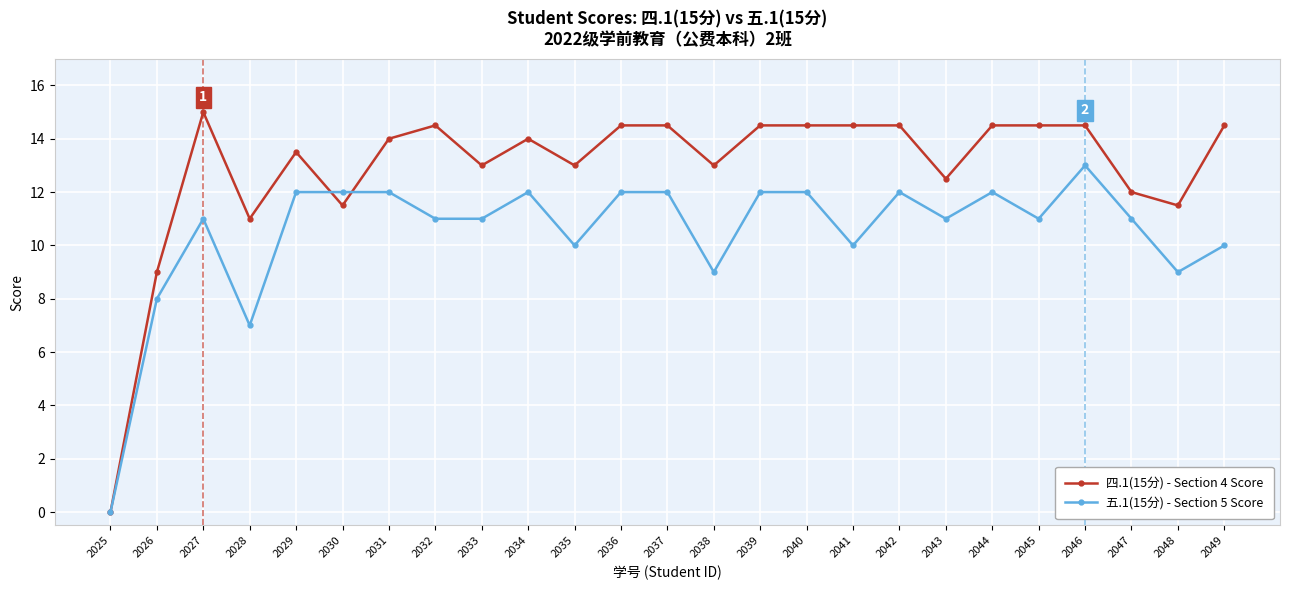

True or false: 五.1(15分) - Section 5 Score has more than 1 interior local peaks.

True